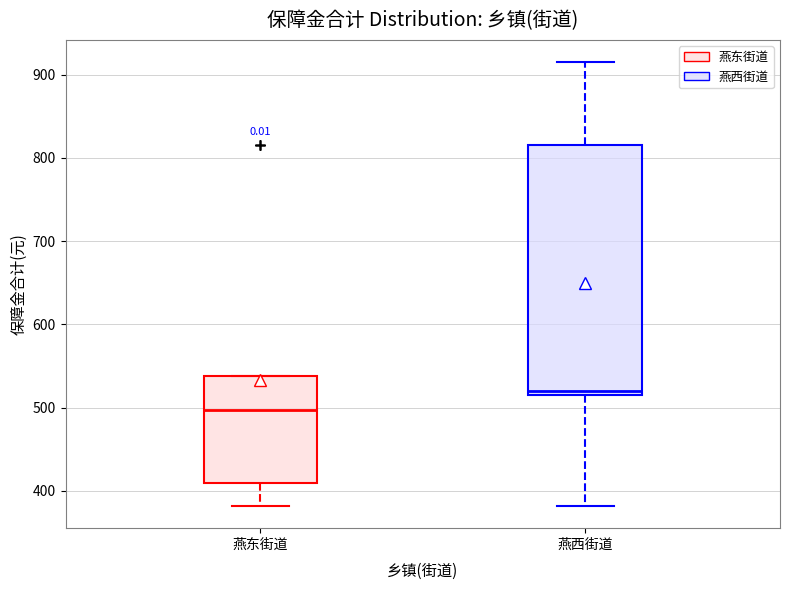

Reading left to right, read every box against the y-axis: the position of its median line, the range the box covers, and the ends of its whiskers. The values are not printed on the chart, so give them approximately, as read against the axis.

燕东街道: median 500, box 410 to 540, whiskers 380 to 540
燕西街道: median 520 (just above the box's lower edge), box 520 to 820, whiskers 380 to 920